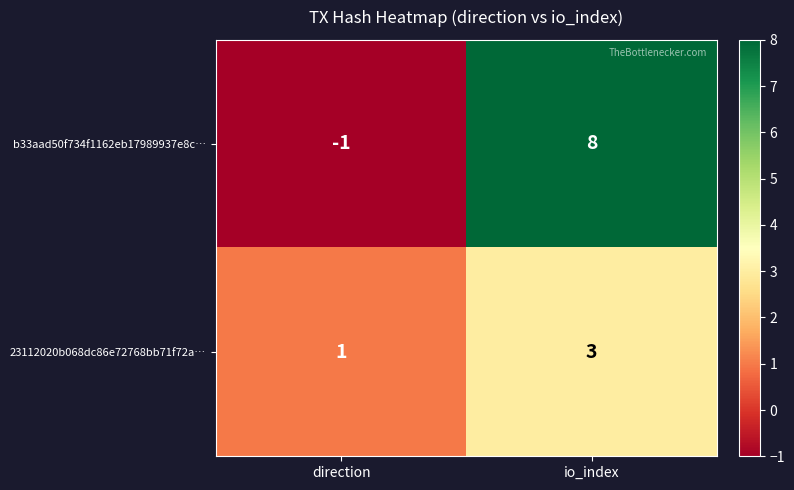

What is the highest value of the b33aad50f734f1162eb17989937e8c… series?

8